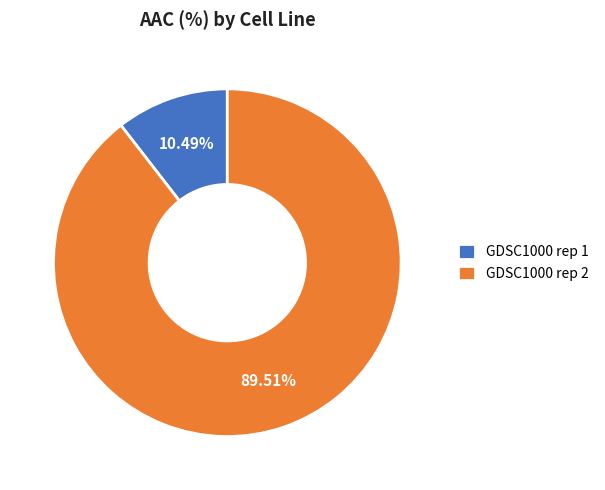

To the nearest percent, what is the difference between the largest and smallest slice percentages?

79%